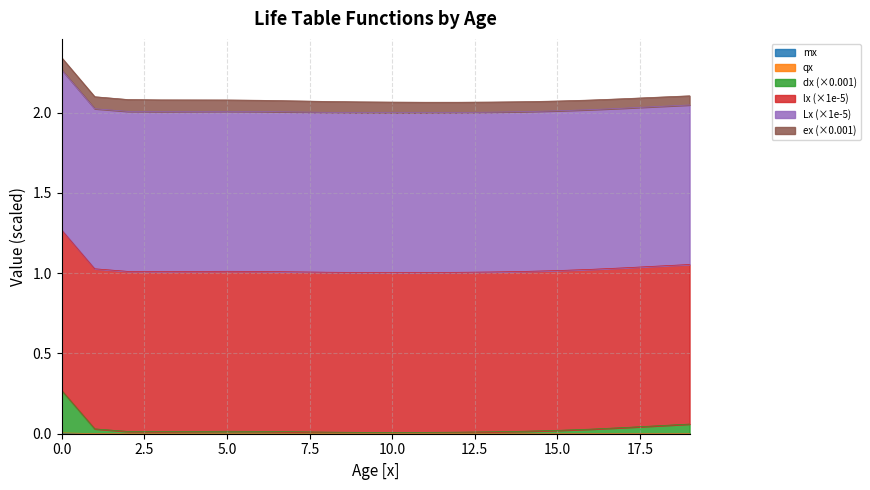

At how many categories does at least one series exceed 0?

20